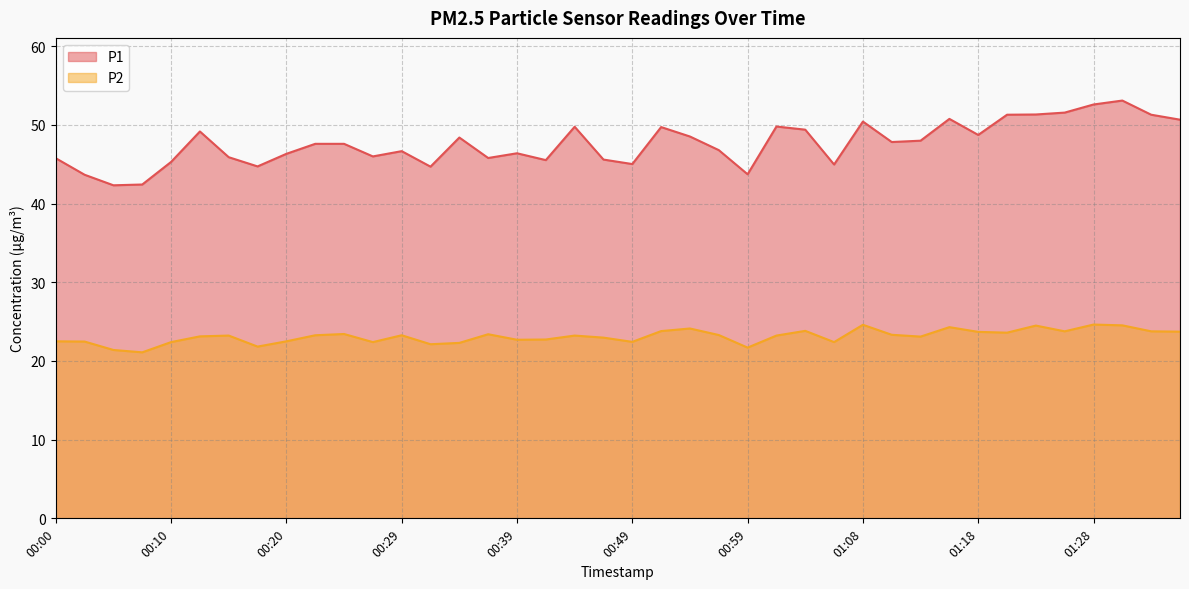

True or false: P2 and P1 cross at least once.

False